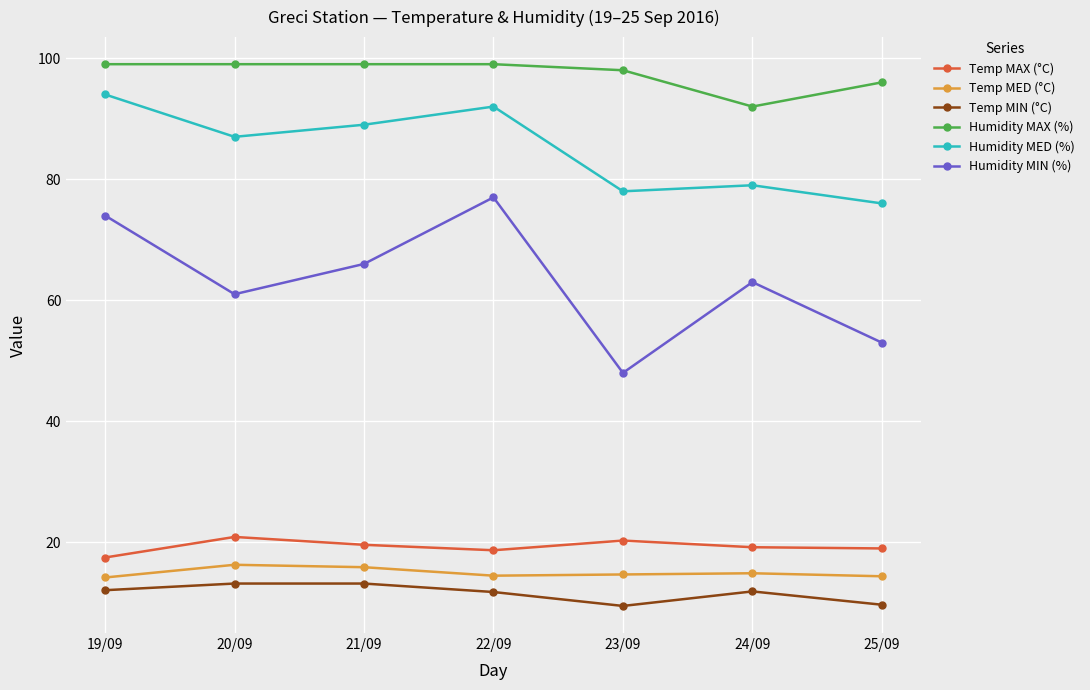

The value of Humidity MAX (%) at 25/09 is 96.0. True or false?

True